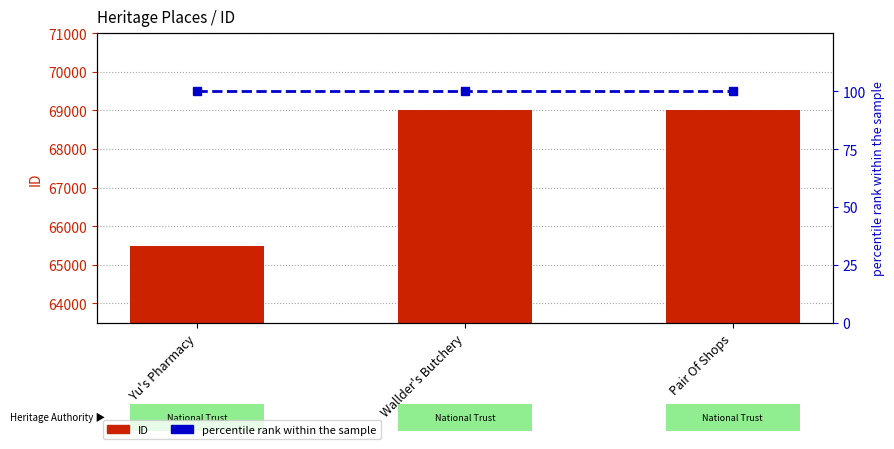

Which has a higher value, Yu's Pharmacy or Pair Of Shops?

Pair Of Shops